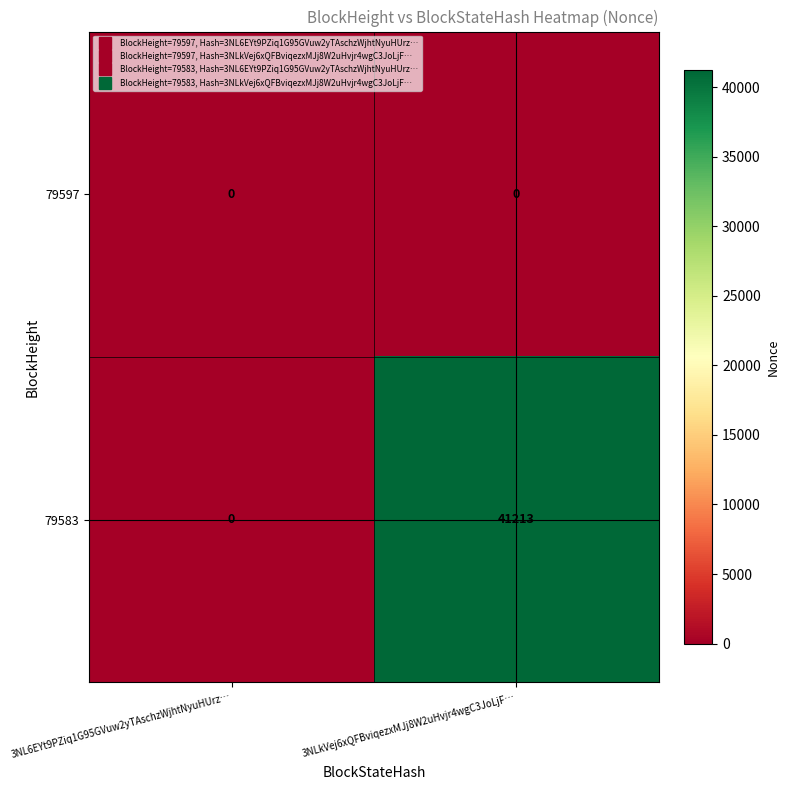

The 79583 series shows 41213 at 3NLkVej6xQFBviqezxMJj8W2uHvjr4wgC3JoLjF…. True or false?

True